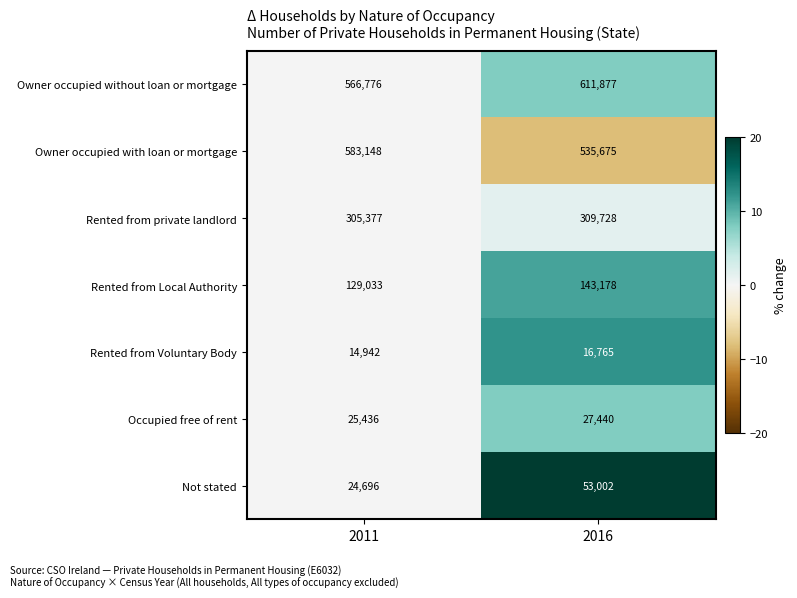

Which series has the largest total across all categories?

Owner occupied without loan or mortgage